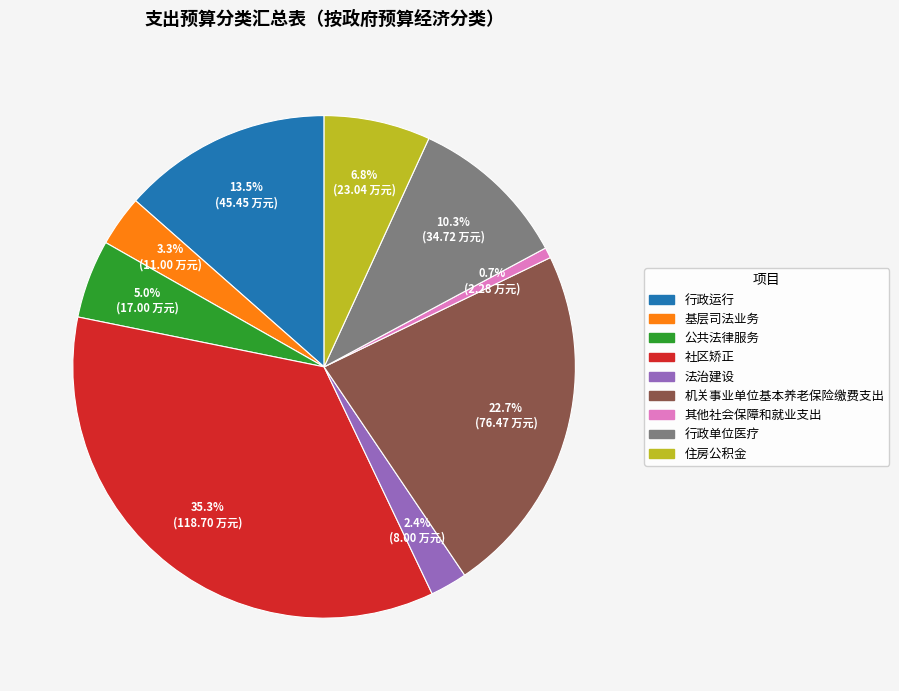

Count the number of slices in the pie.

9